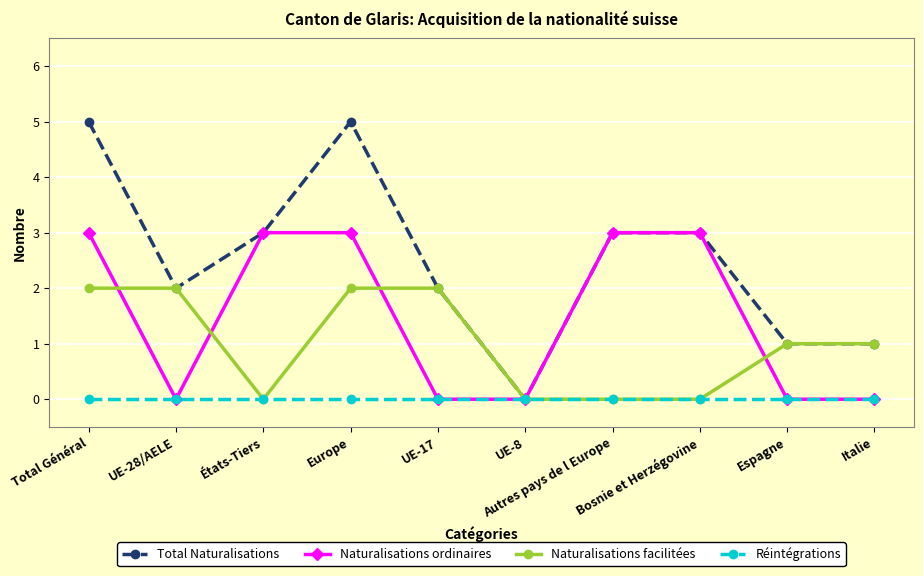

Between which two adjacent categories do Naturalisations facilitées and Naturalisations ordinaires first intersect?

Total Général and UE-28/AELE